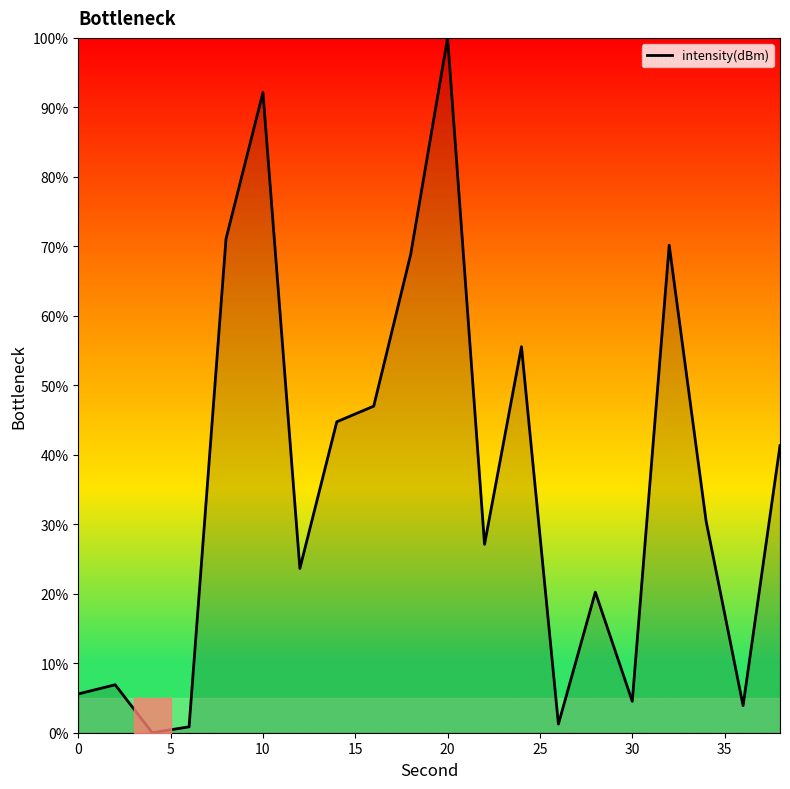

What is the difference between the maximum and minimum values?

100.0